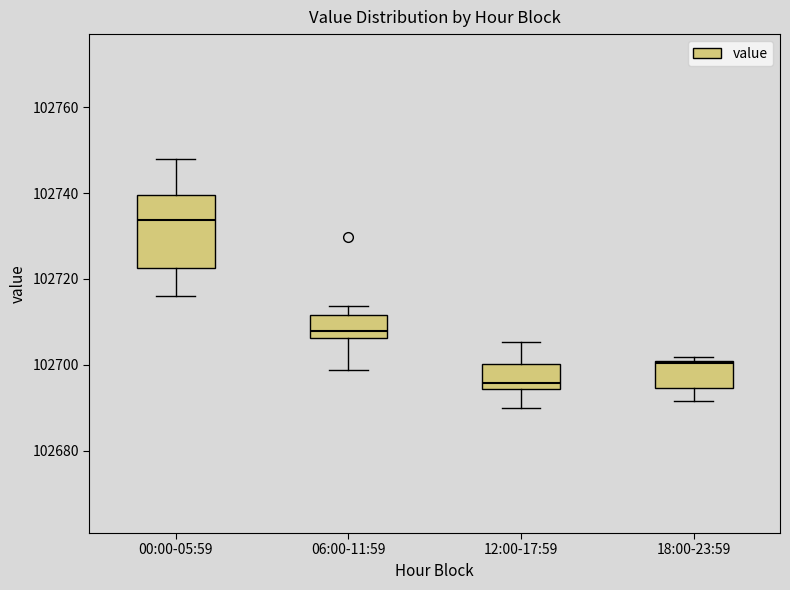

Which box's median line is the lowest?

12:00-17:59